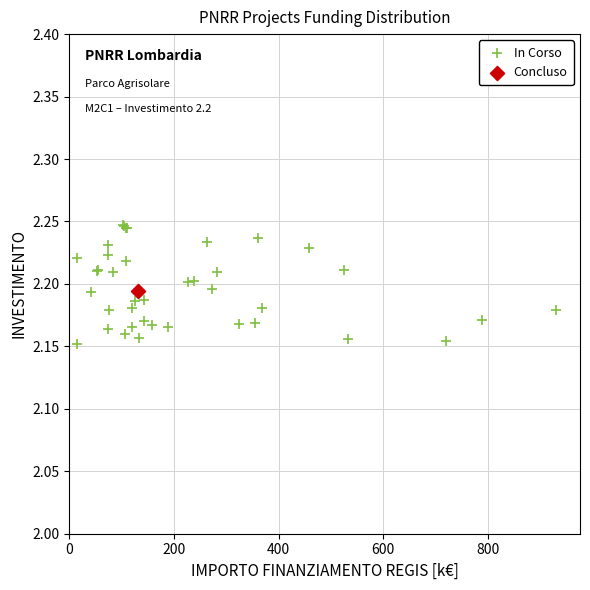

What are all the series names shown in the legend?

In Corso, Concluso